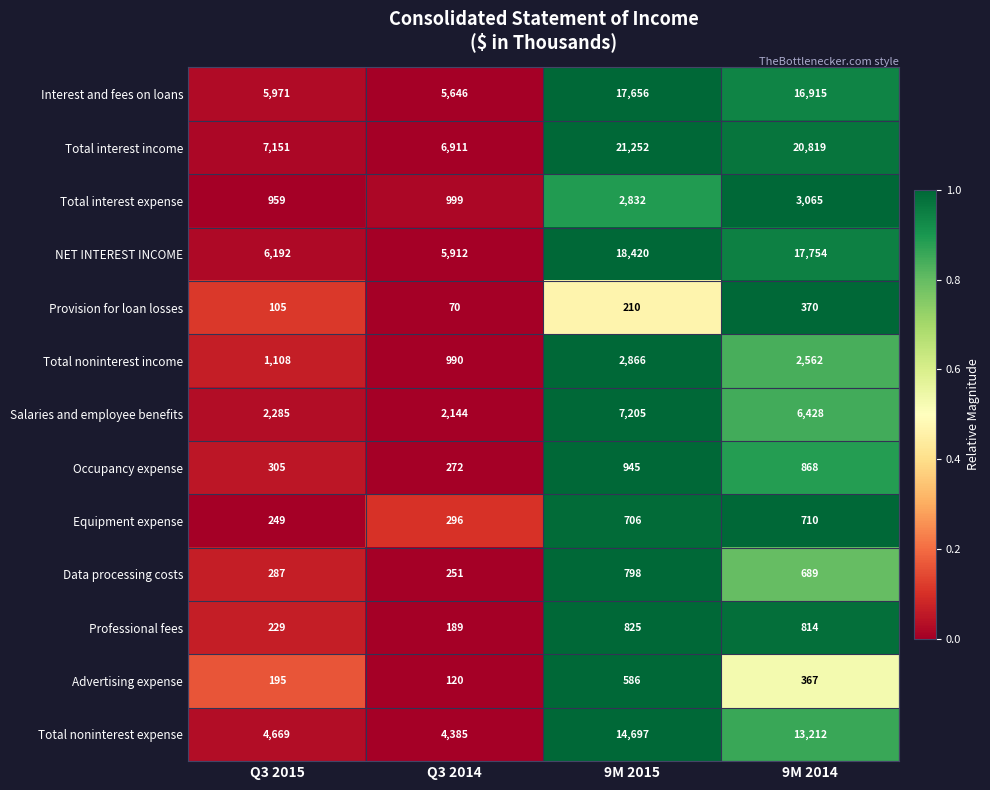

What is the total value across all series at 9M 2015?

88998